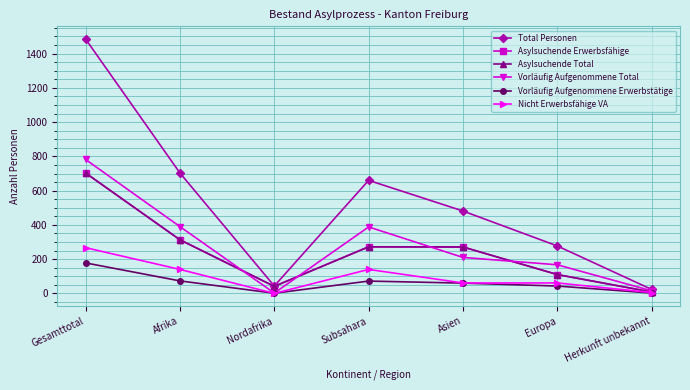

What is the approximate value of Nicht Erwerbsfähige VA at Subsahara, to the nearest 10?

140